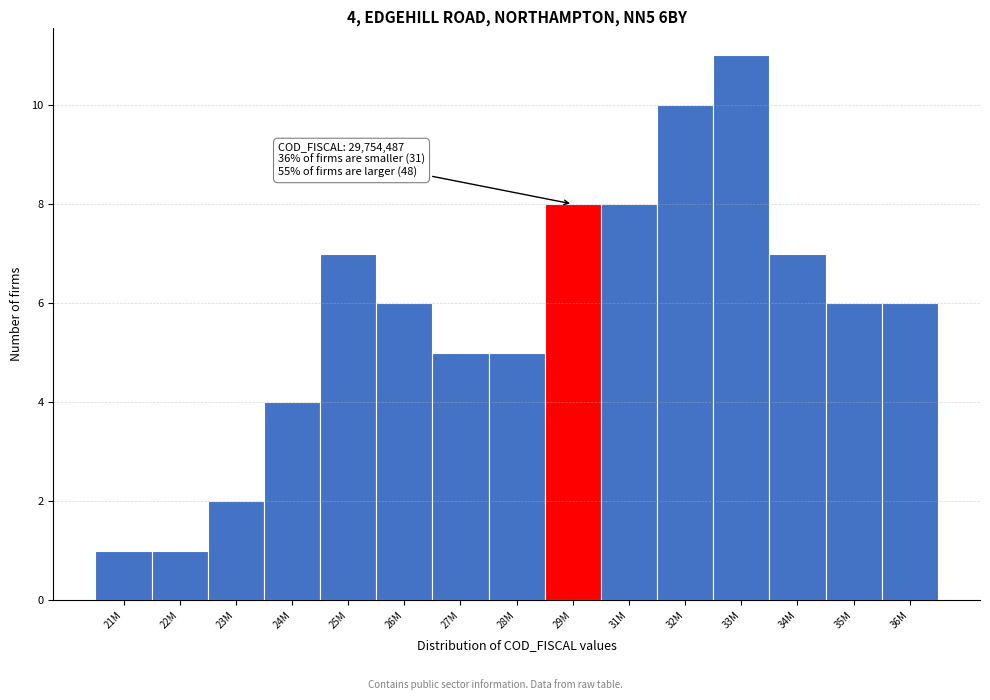

Reading right to left, transcribe all the data shown in this chart.

36M=6	35M=6	34M=7	33M=11	32M=10	31M=8	29M=8	28M=5	27M=5	26M=6	25M=7	24M=4	23M=2	22M=1	21M=1